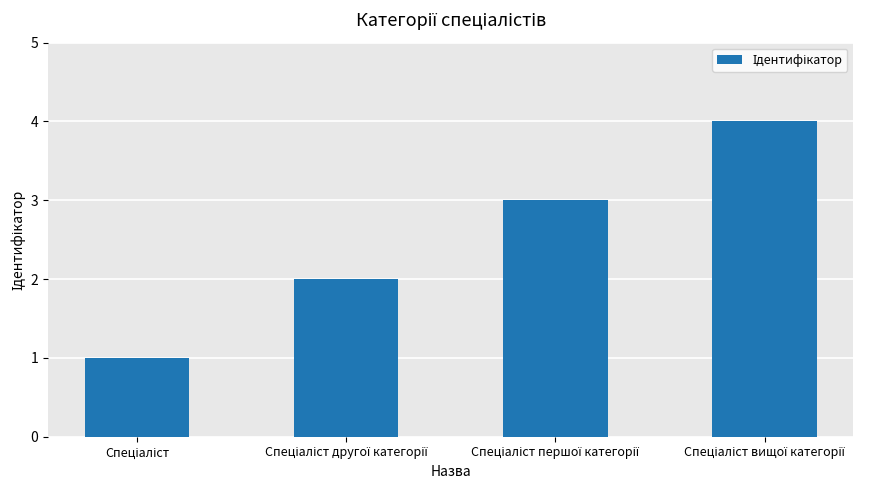

What is the difference between the maximum and minimum values?

3